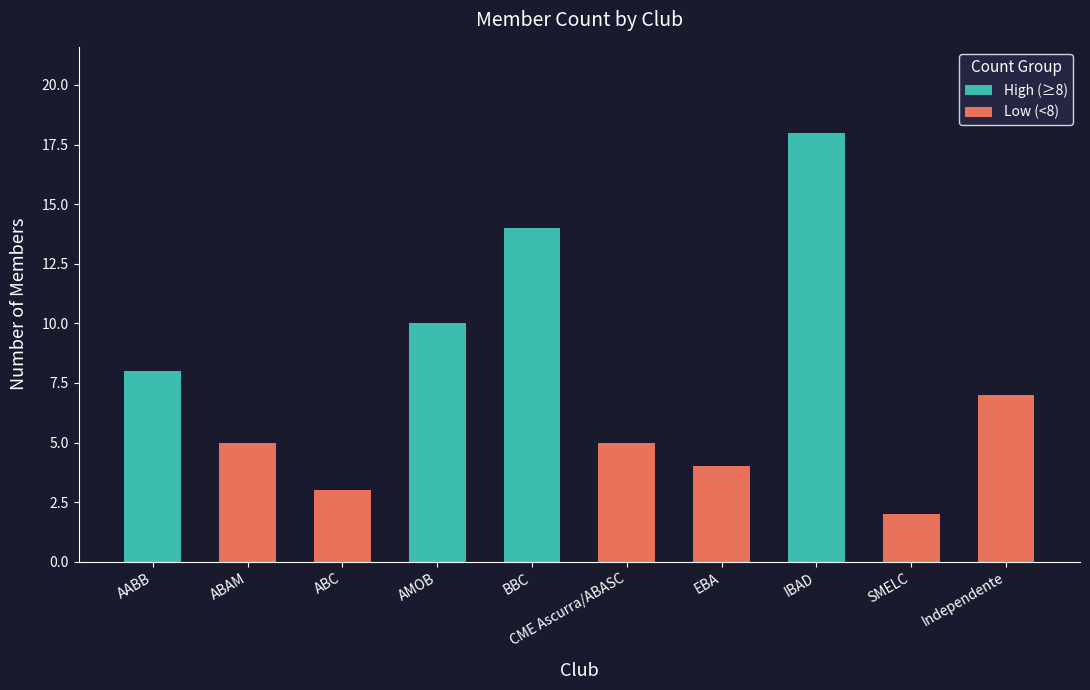

Rank the categories by High (≥8) value from lowest to highest.

AABB, AMOB, BBC, IBAD